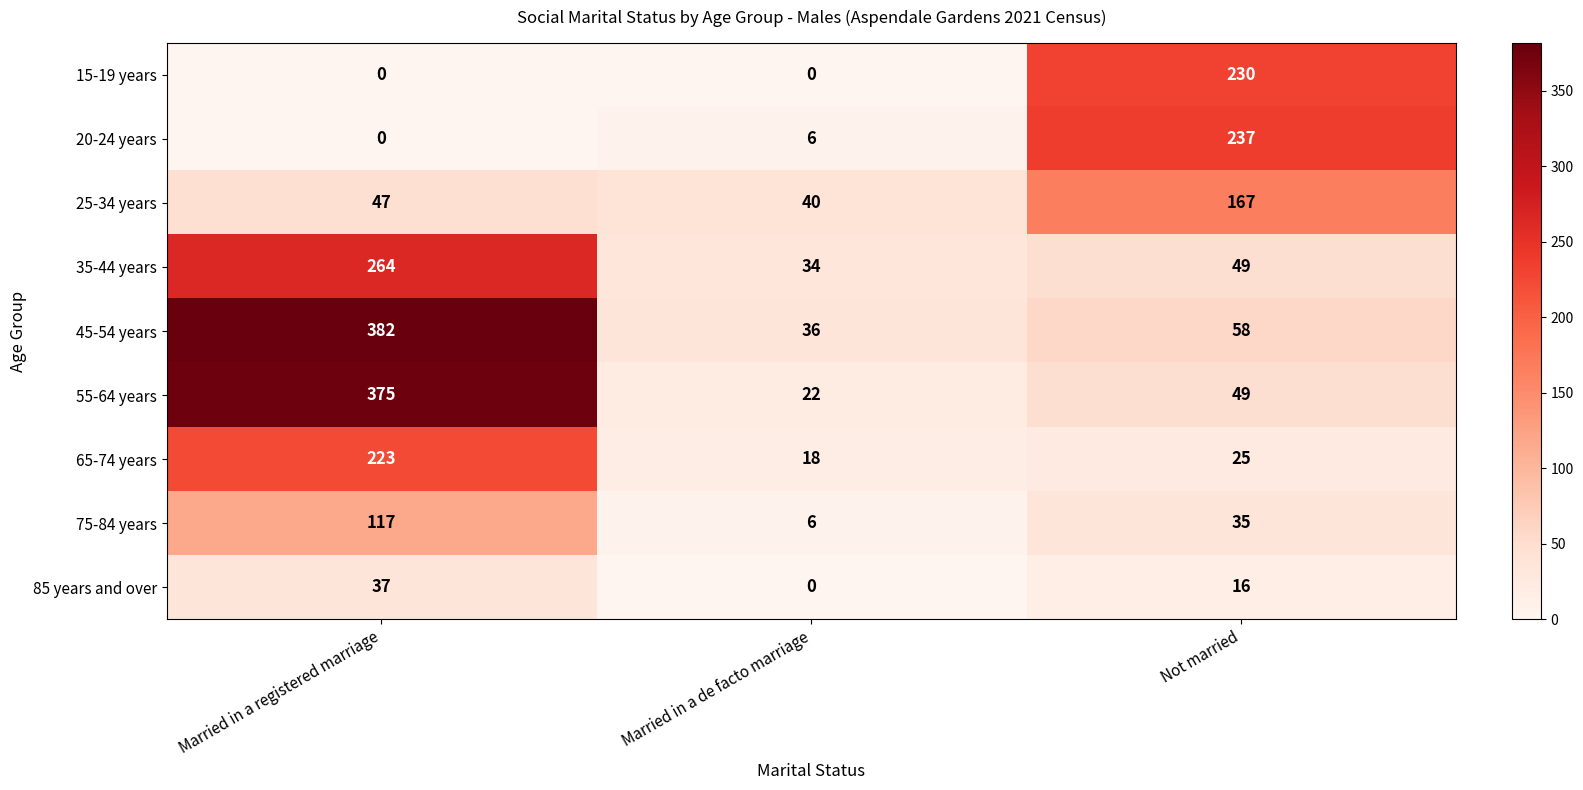

Is the value of 15-19 years at Married in a registered marriage greater than the value of 75-84 years at Not married?

No